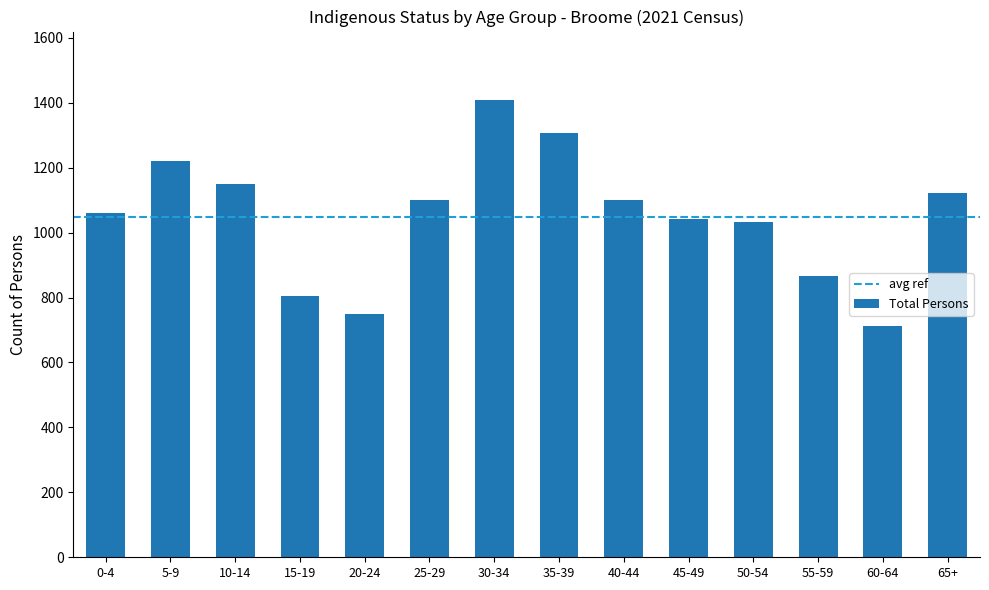

Is it true that the value at 30-34 is 2148?

False